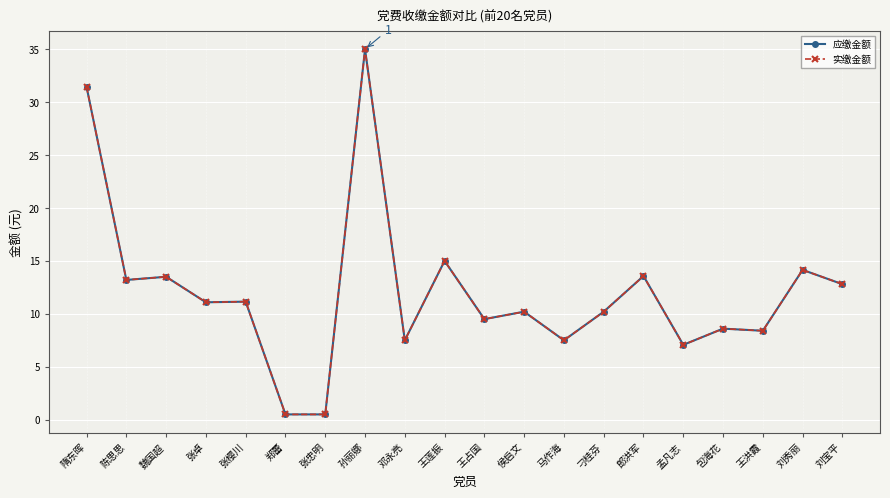

What is the label of the 4th point from the left?

张卓